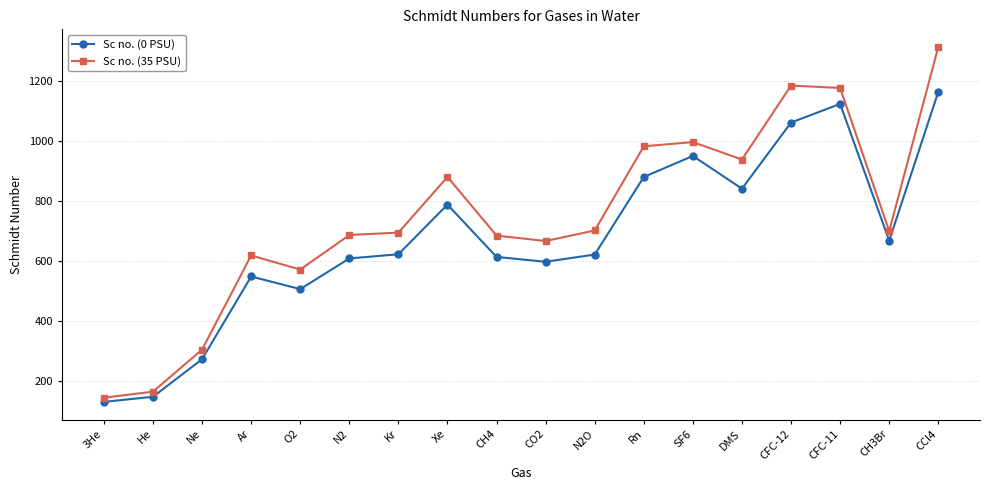

In Sc no. (0 PSU), how many points are lower than both neighbors (excluding endpoints)?

4